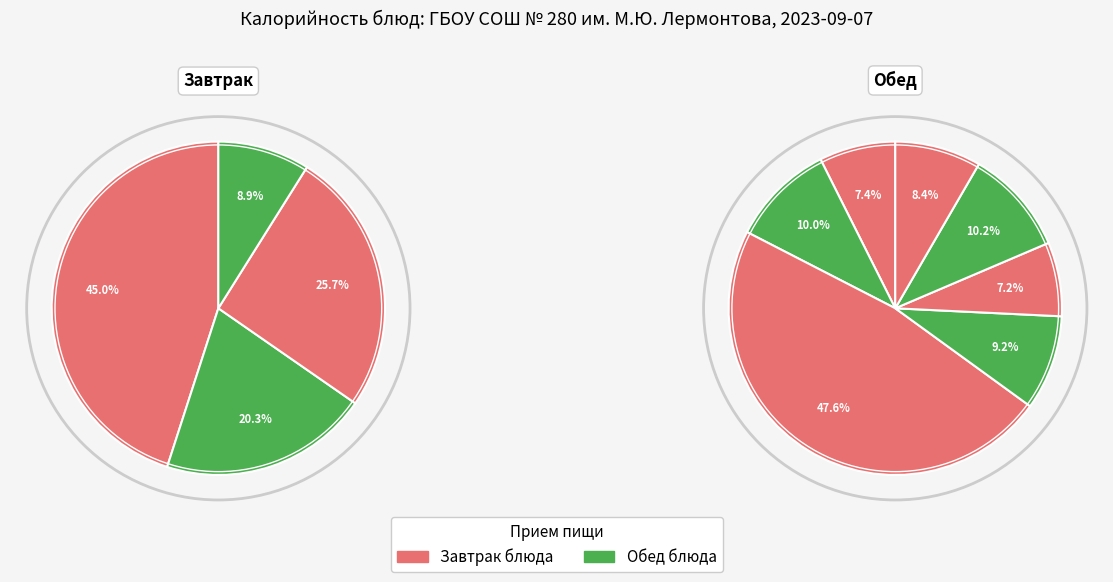

Does хлеб account for over 50% of the chart?

No